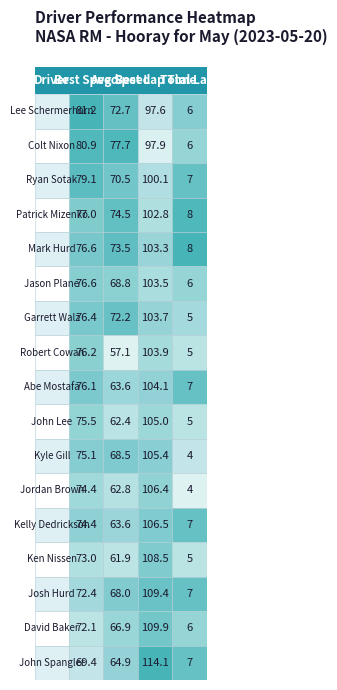

Rank the categories by Jason Plane value from lowest to highest.

3, 1, 0, 2